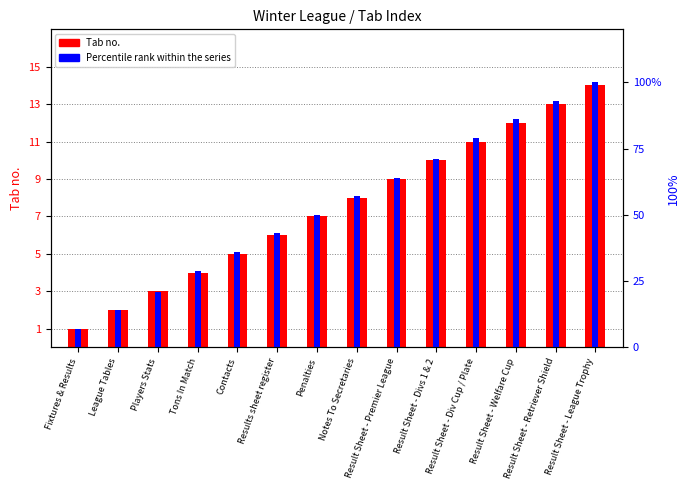

Between Notes To Secretaries and Result Sheet - Div Cup / Plate, which series saw the biggest shift?

Percentile rank within the series